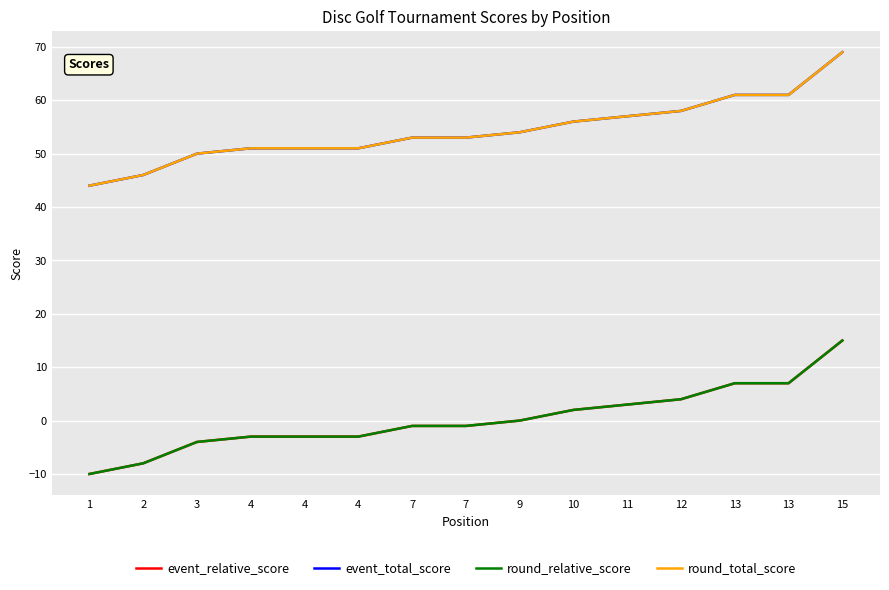

Reading left to right, transcribe all the data shown in this chart.

event_relative_score: -10	-8	-4	-3	-3	-3	-1	-1	0	2	3	4	7	7	15
event_total_score: 44	46	50	51	51	51	53	53	54	56	57	58	61	61	69
round_relative_score: -10	-8	-4	-3	-3	-3	-1	-1	0	2	3	4	7	7	15
round_total_score: 44	46	50	51	51	51	53	53	54	56	57	58	61	61	69